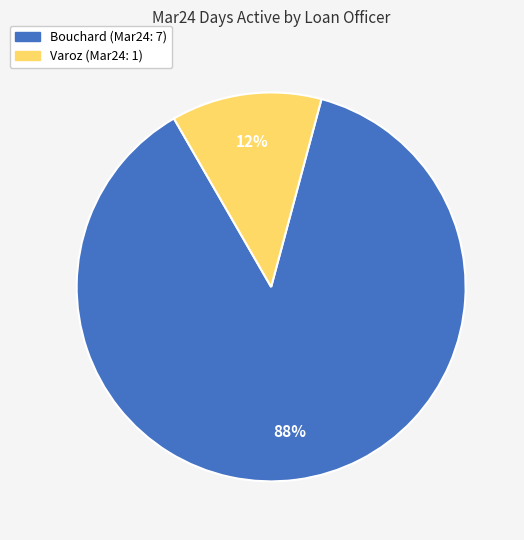

Does any single category account for the majority?

Yes